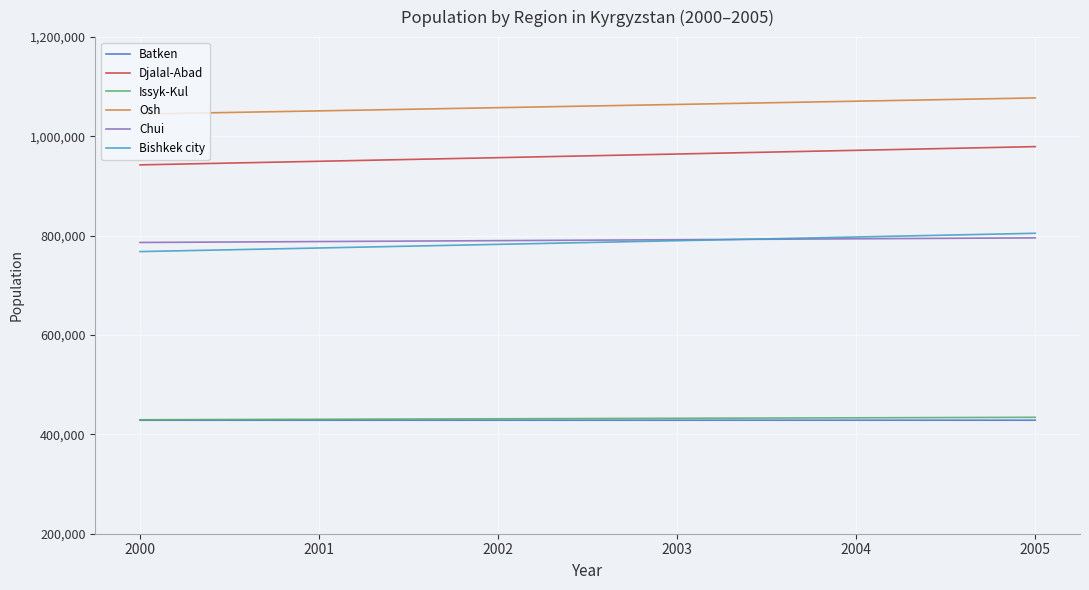

The value of Issyk-Kul at 2003 is 296302.2. True or false?

False